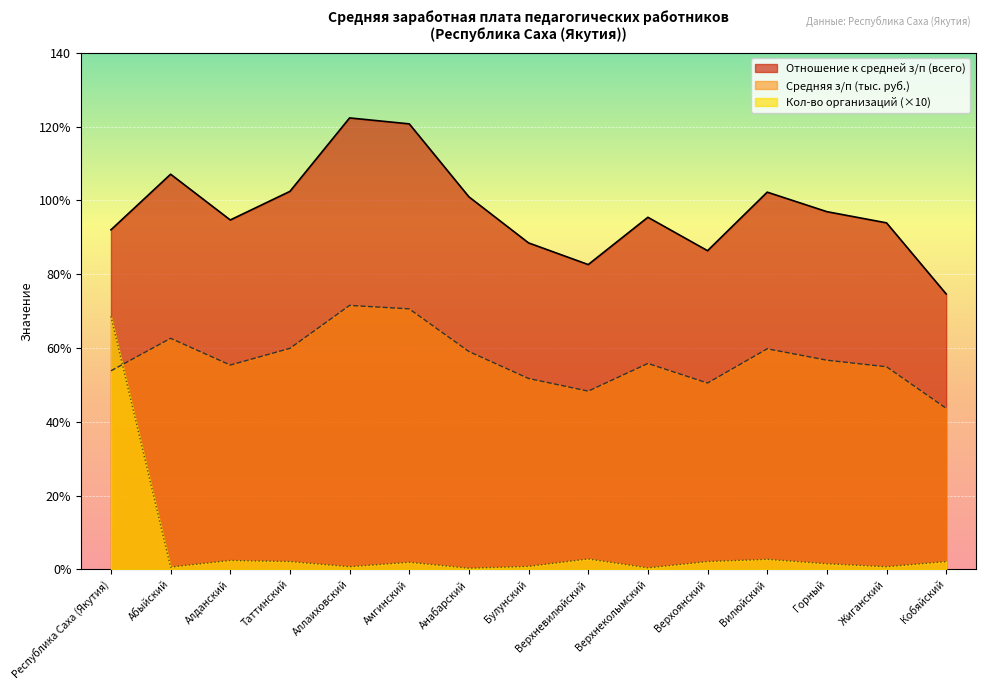

What is the total value across all series at Алданский?

152.5